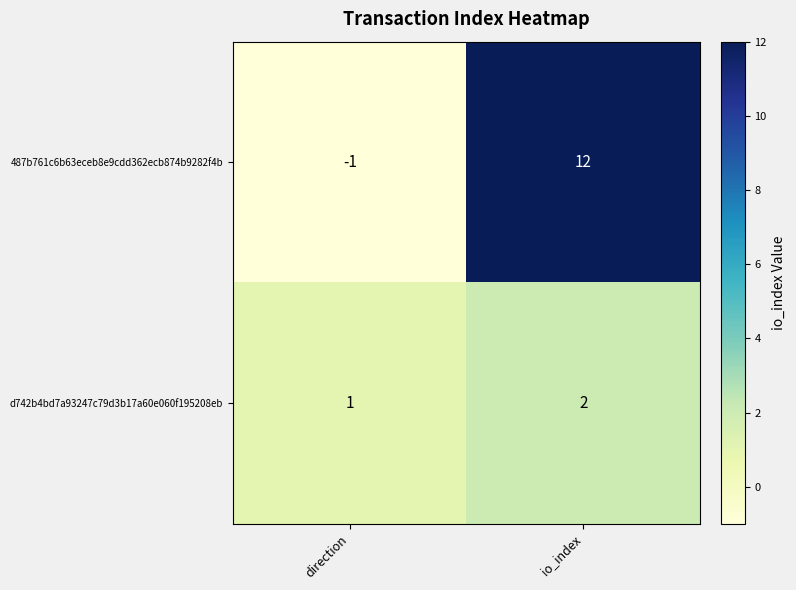

What is the difference between the 487b761c6b63eceb8e9cdd362ecb874b9282f4b values at io_index and direction?

13